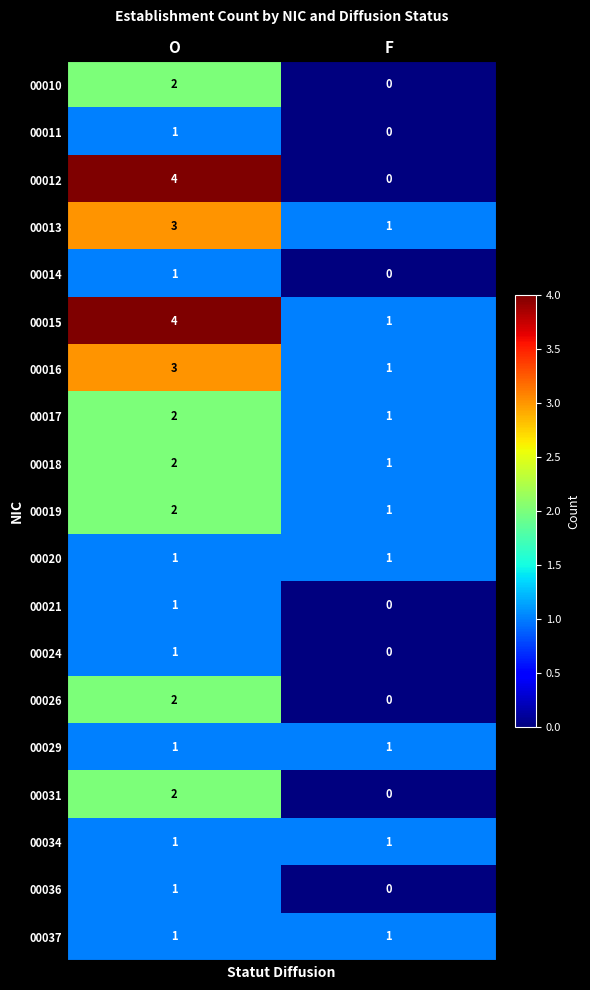

Is it true that 00012 equals 4 at O?

True